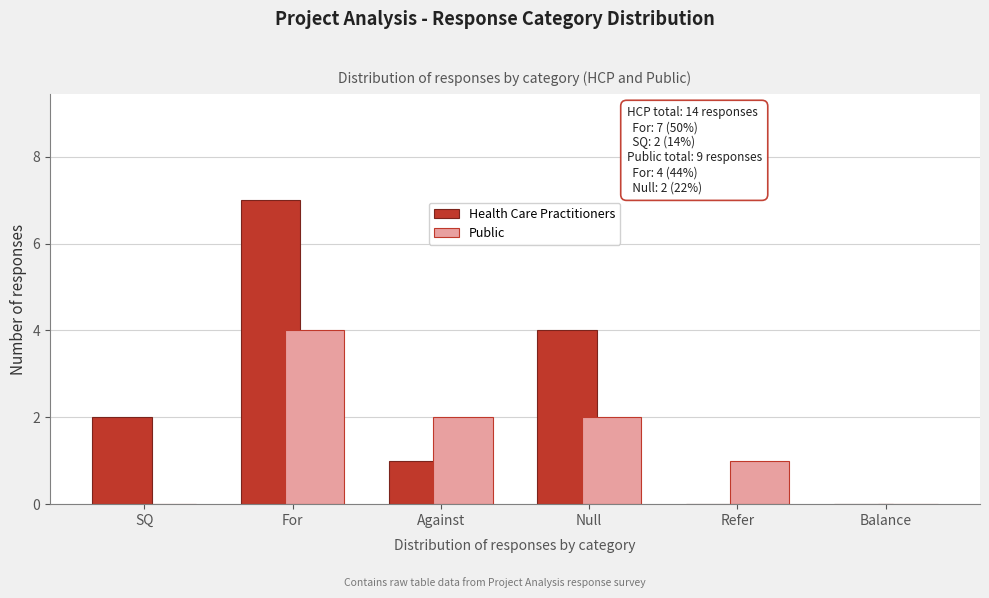

Reading right to left, transcribe all the data shown in this chart.

Health Care Practitioners: Balance=0	Refer=0	Null=4	Against=1	For=7	SQ=2
Public: Balance=0	Refer=1	Null=2	Against=2	For=4	SQ=0